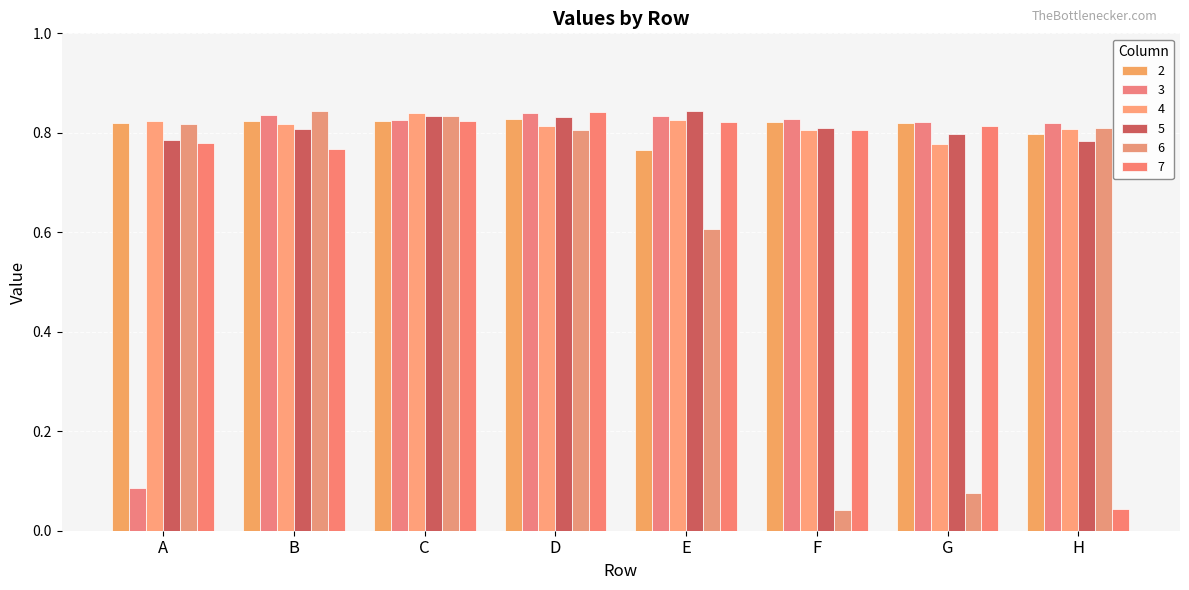

What is the maximum value shown in the chart?

0.8